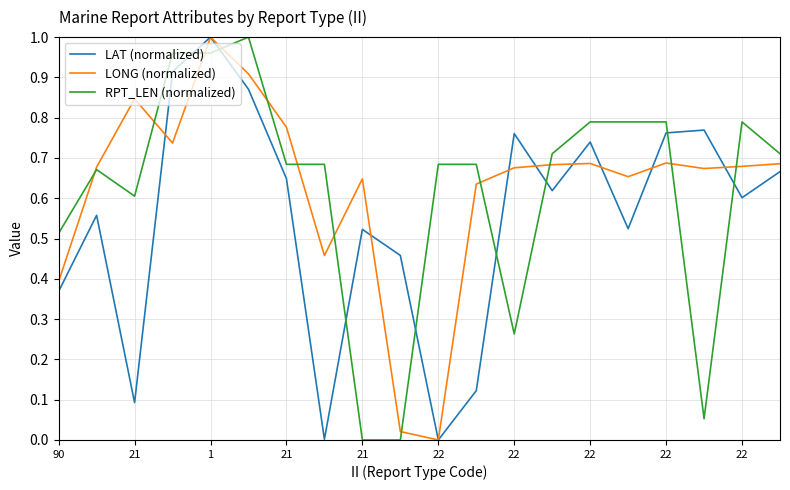

True or false: RPT_LEN (normalized) and LAT (normalized) intersect in this chart.

True